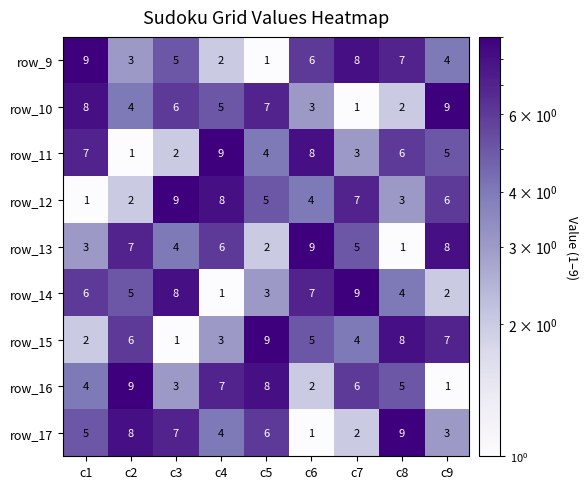

Which series changed the most between c2 and c4?

row_11